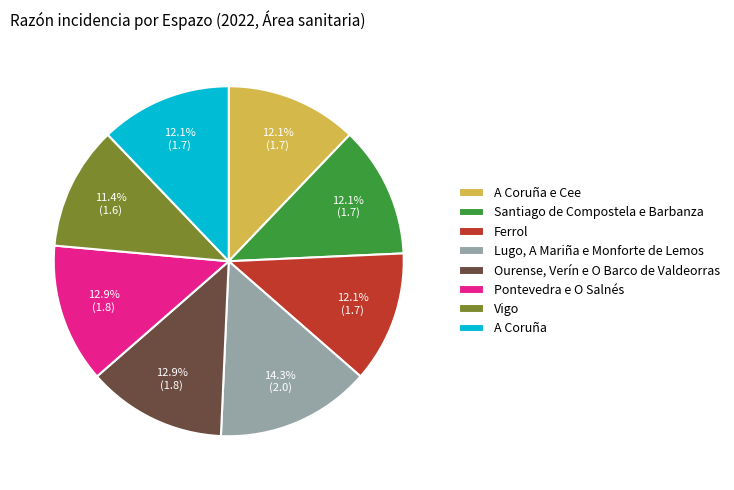

Count the number of slices in the pie.

8